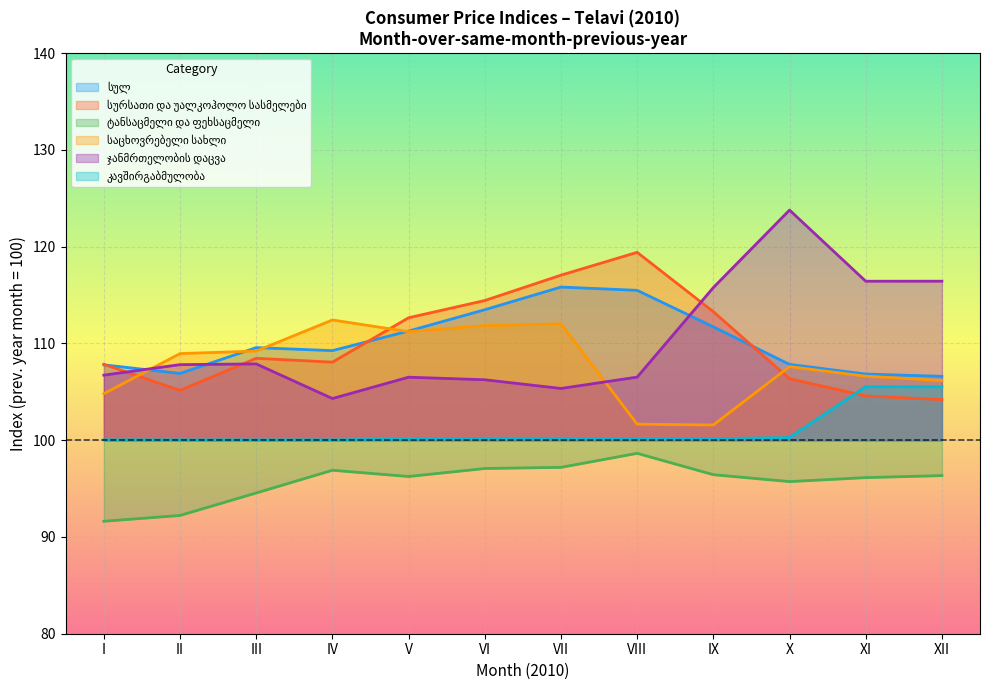

How many data points in სურსათი და უალკოჰოლო სასმელები are above 108?

7